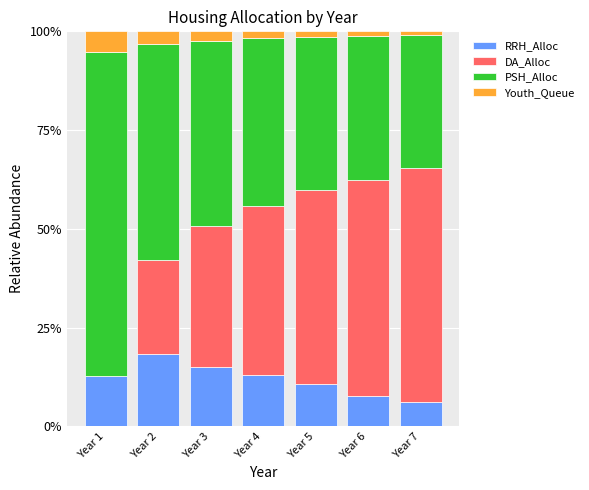

Rank the categories by RRH_Alloc value from lowest to highest.

Year 7, Year 6, Year 5, Year 1, Year 4, Year 3, Year 2